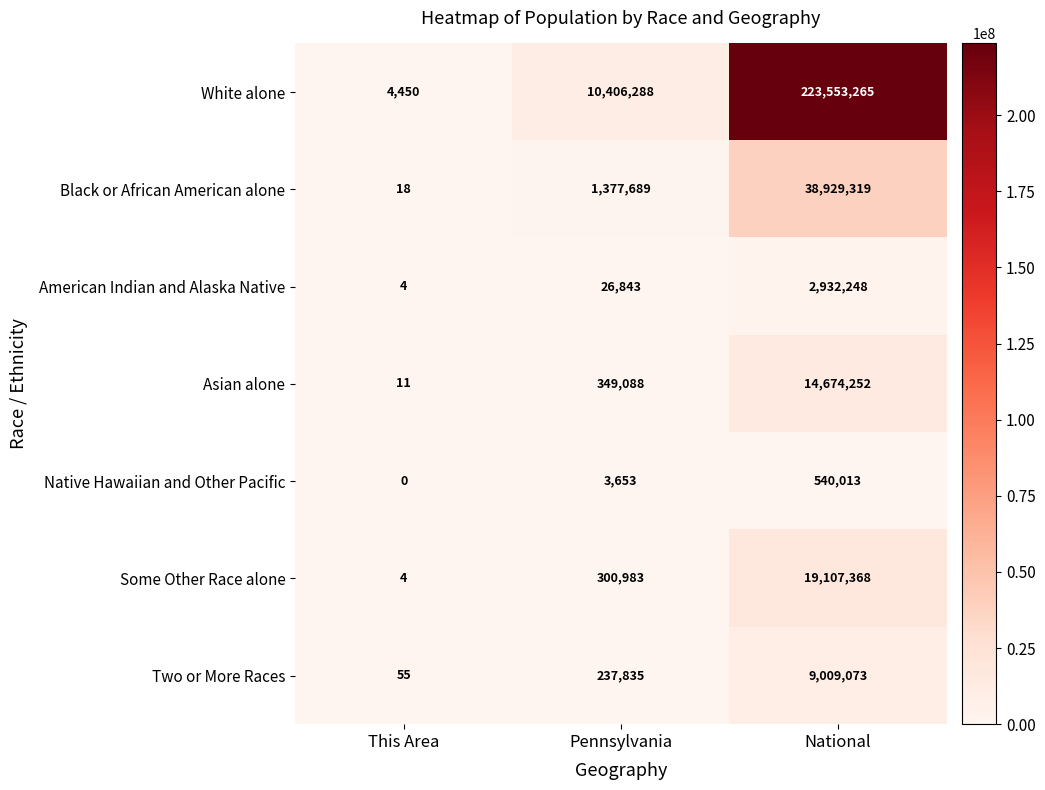

Reading left to right, transcribe all the data shown in this chart.

White alone: 4450	10406288	223553265
Black or African American alone: 18	1377689	38929319
American Indian and Alaska Native: 4	26843	2932248
Asian alone: 11	349088	14674252
Native Hawaiian and Other Pacific: 0	3653	540013
Some Other Race alone: 4	300983	19107368
Two or More Races: 55	237835	9009073